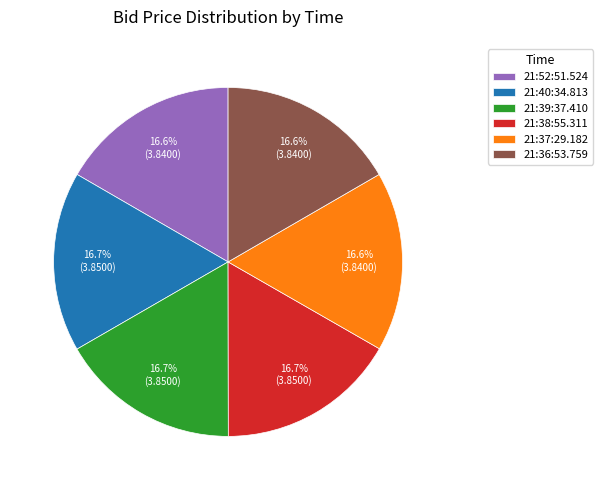

To the nearest percent, what percentage of the pie is 21:39:37.410?

17%